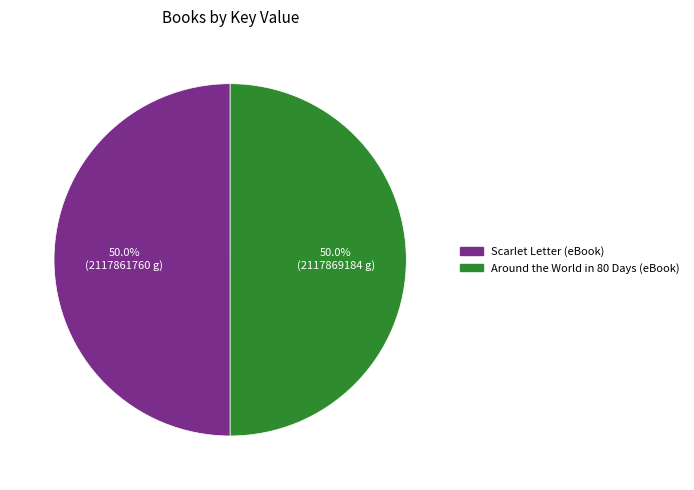

Is it true that Around the World in 80 Days (eBook) is 43% of the pie?

False